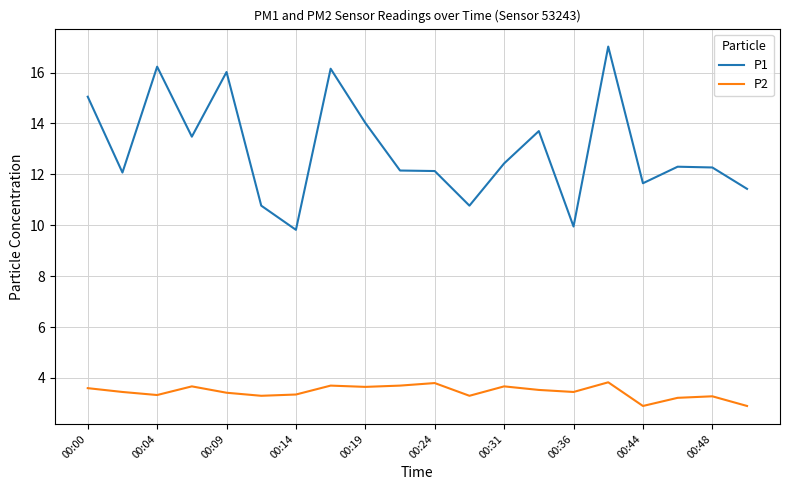

Count the P2 values in the range 3 to 4.

18